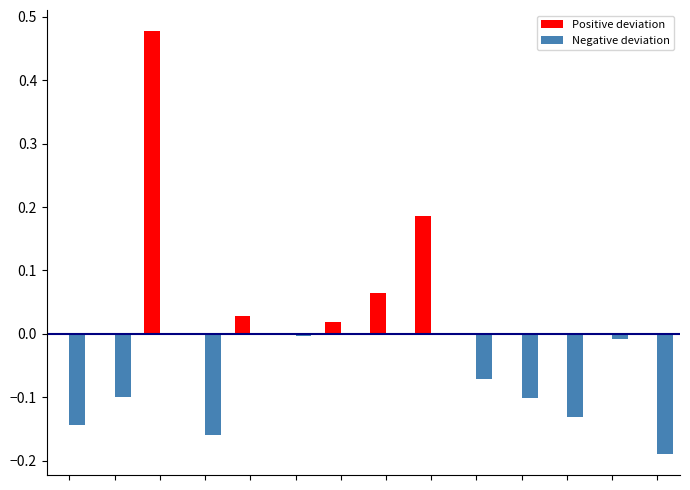

Which series has the largest total across all categories?

Positive deviation